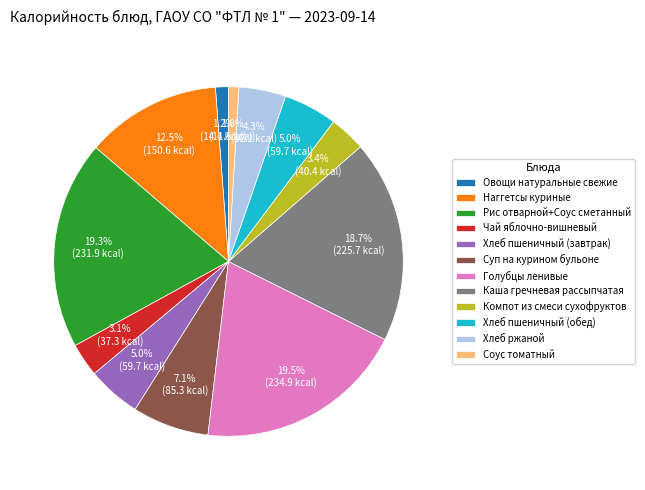

Combined, do Каша гречневая рассыпчатая and Хлеб пшеничный (обед) account for over 50%?

No